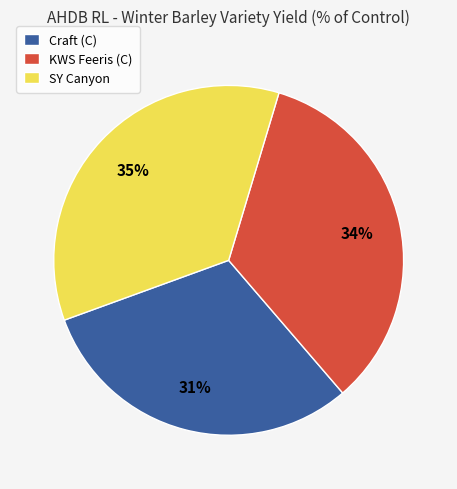

Which slice is the smallest?

Craft (C)